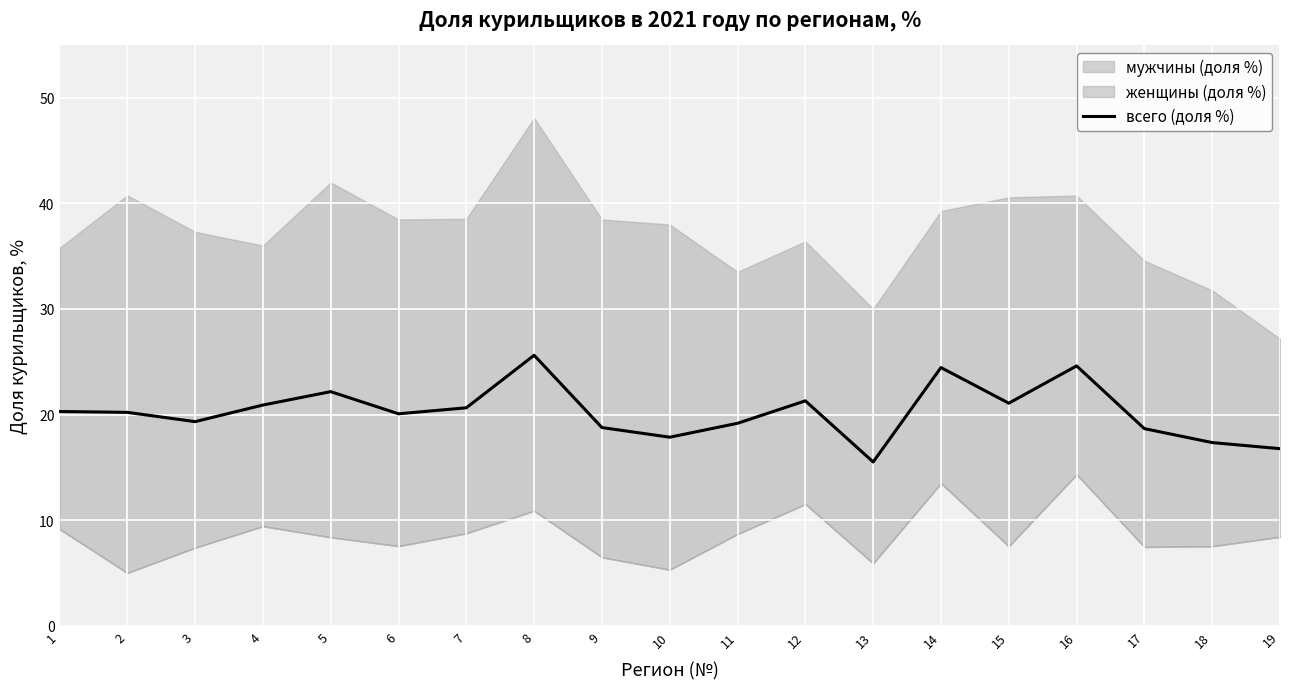

What value does the data have at 2?

20.2